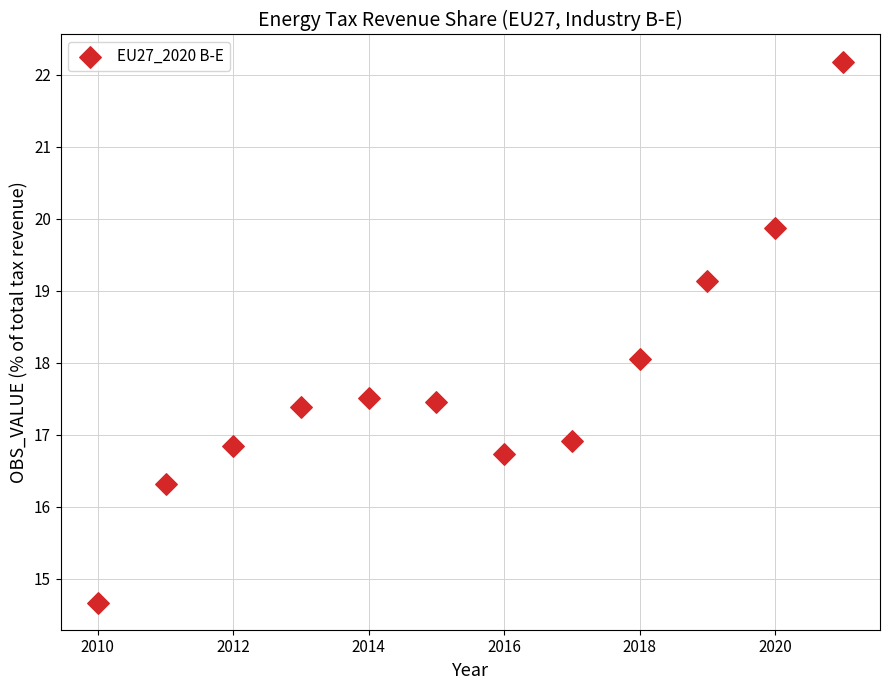

What is the range of X values (max minus min)?

11.0